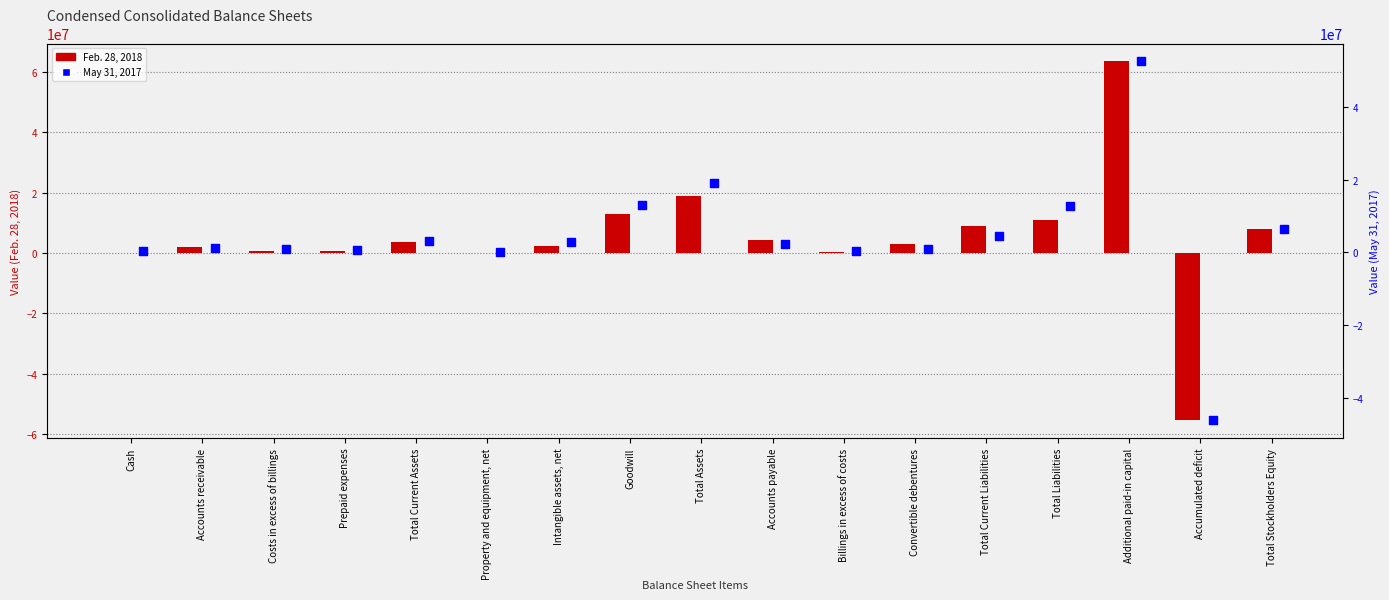

Is the value of Feb. 28, 2018 at Accounts receivable greater than the value of May 31, 2017 at Property and equipment, net?

Yes